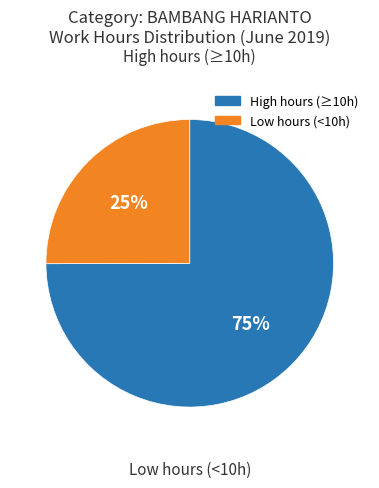

Is there any slice that represents more than half of the pie?

Yes